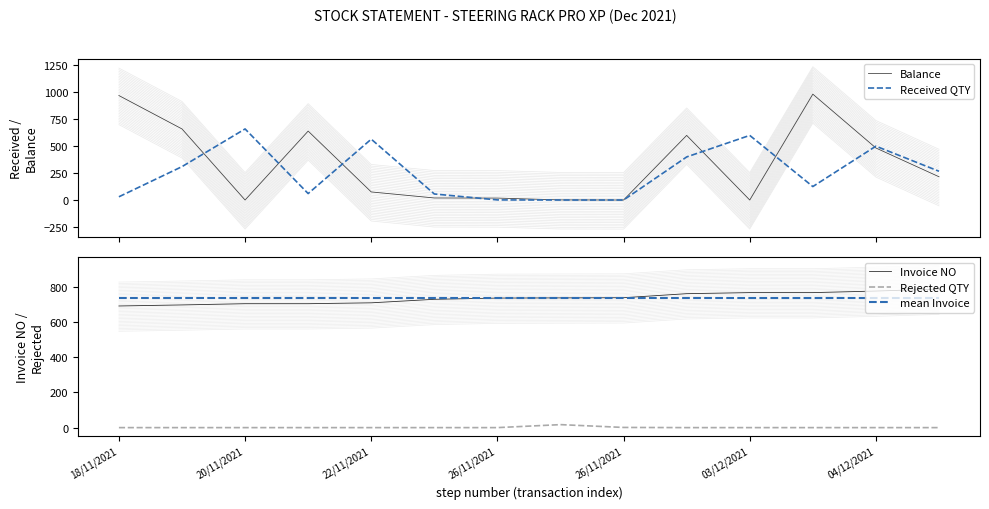

List the series in order of their peak value, highest first.

Balance, Invoice NO, mean Invoice, Received QTY, Rejected QTY